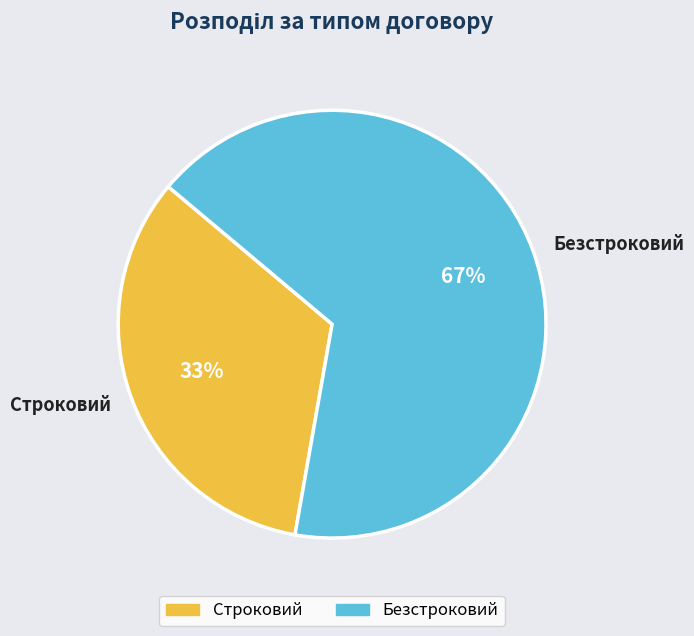

What is the majority slice?

Безстроковий